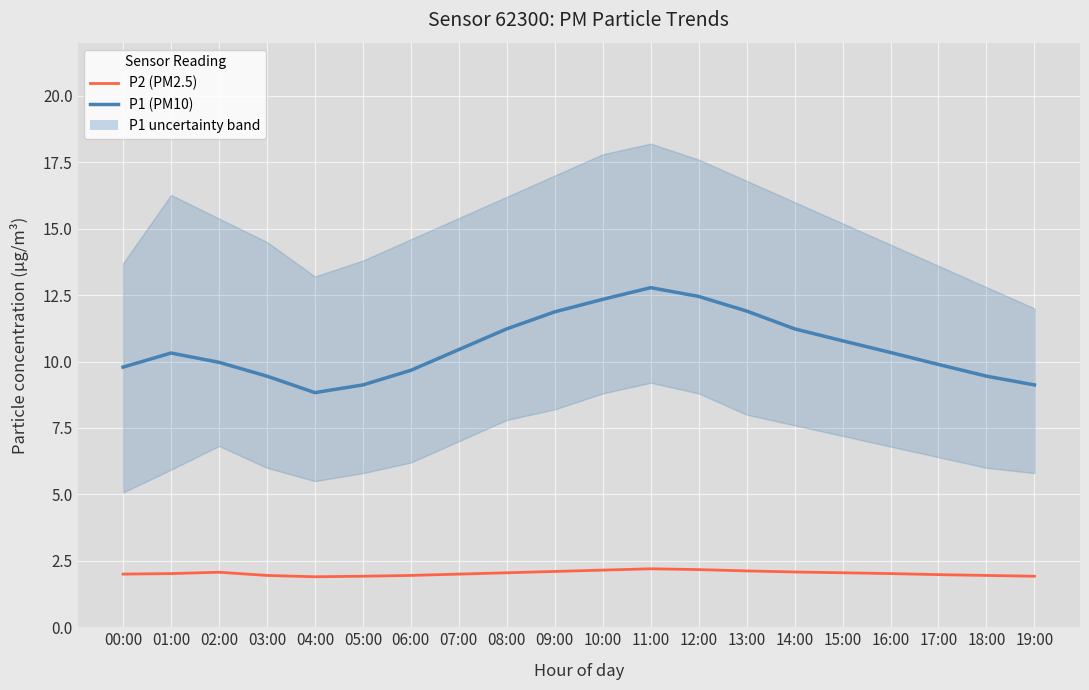

True or false: P1 (PM10) and P2 (PM2.5) cross at least once.

False